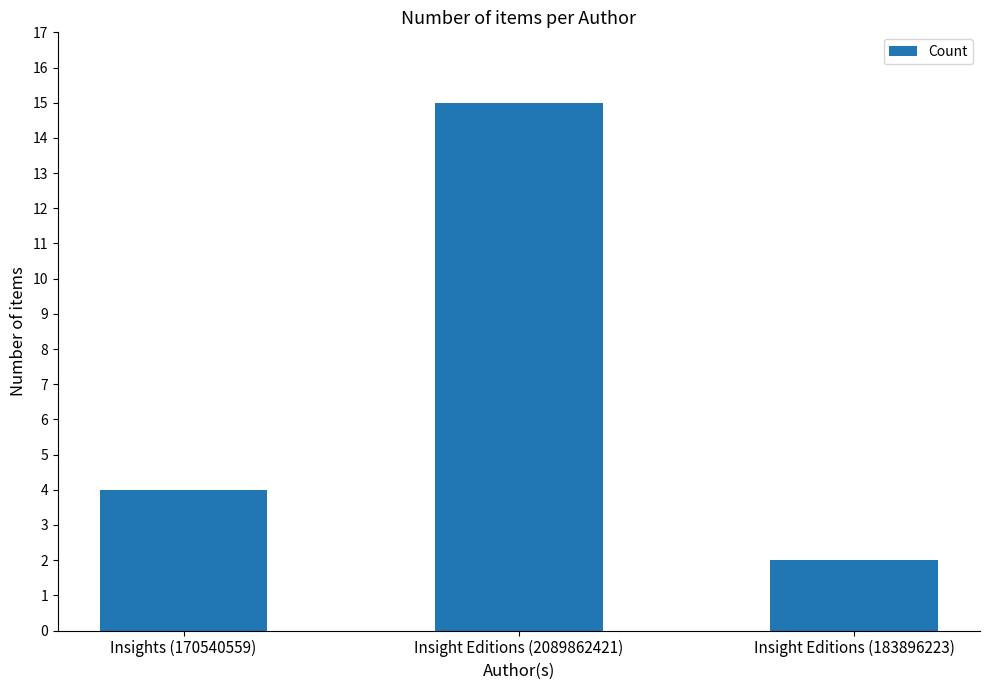

What is the smallest value displayed?

2